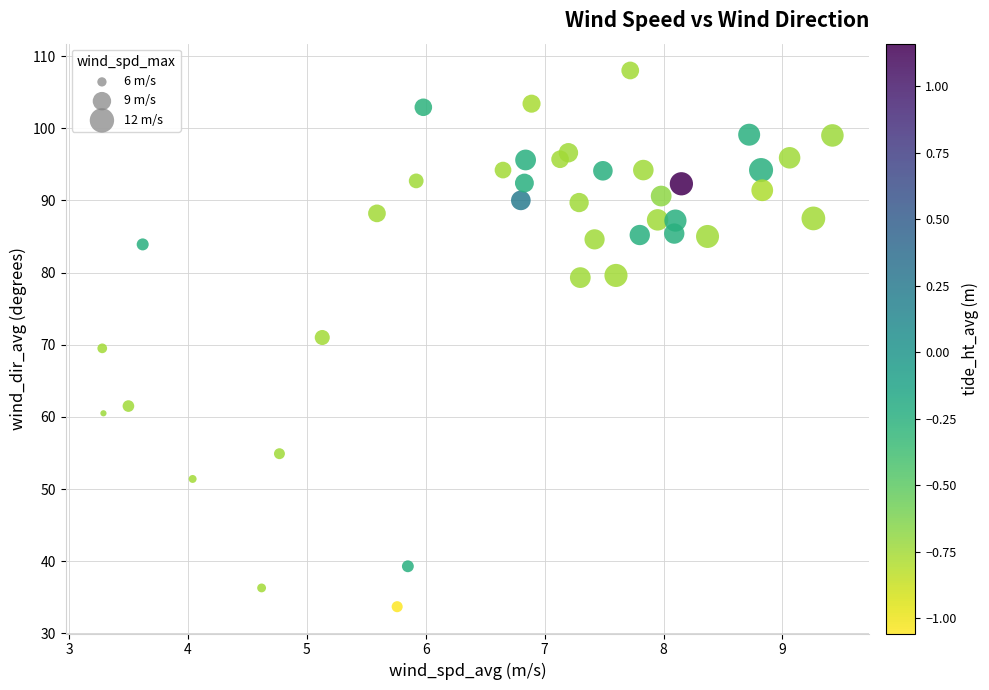

What is the range of X values (max minus min)?

6.1